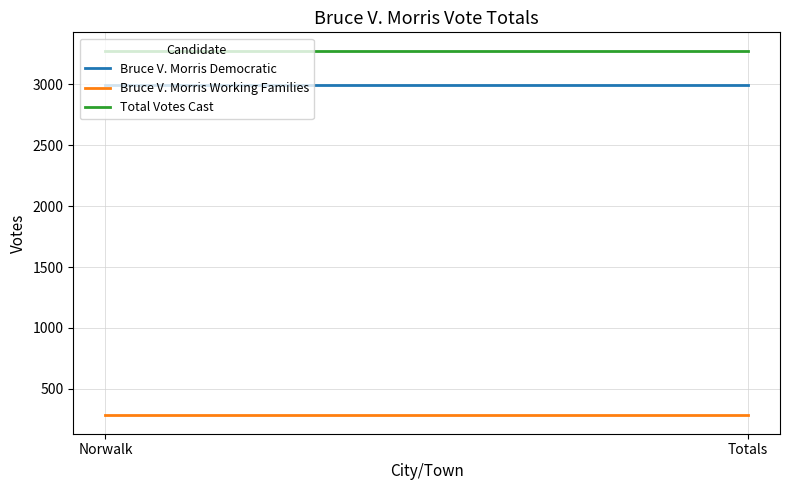

Reading left to right, transcribe all the data shown in this chart.

Bruce V. Morris Democratic: Norwalk=2997	Totals=2997
Bruce V. Morris Working Families: Norwalk=281	Totals=281
Total Votes Cast: Norwalk=3278	Totals=3278